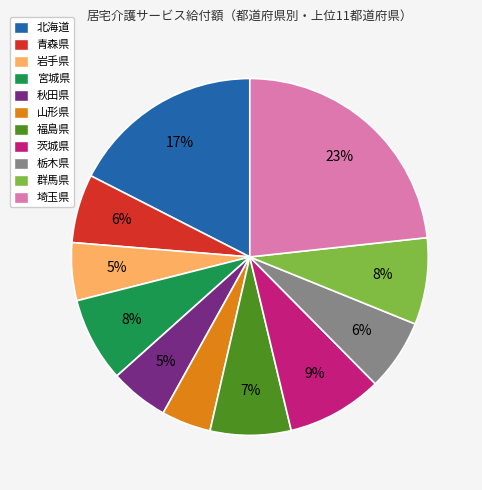

Is there any slice that represents more than half of the pie?

No